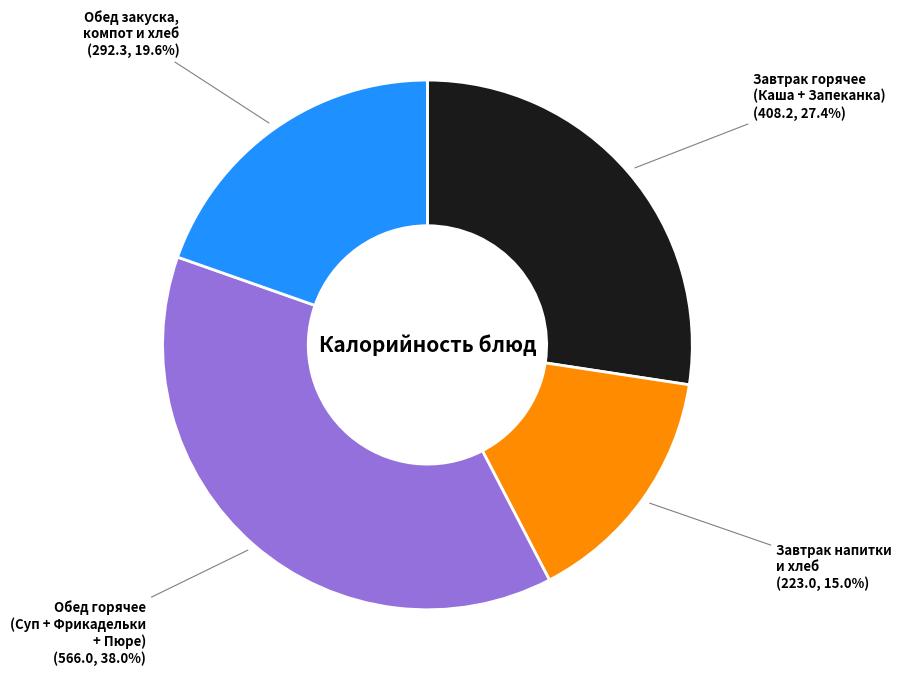

Is there a majority slice in this chart?

No